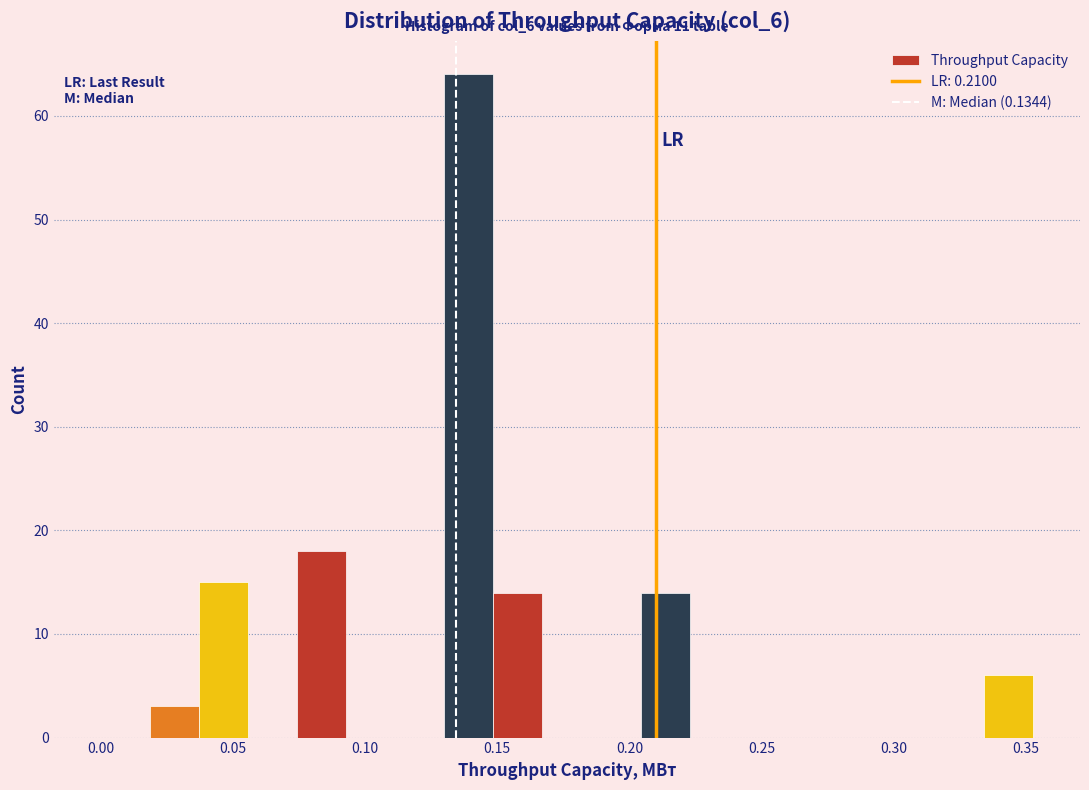

Around what value on the x-axis is the tallest bar? Give the approximate position of its centre, as read against the axis.

0.140